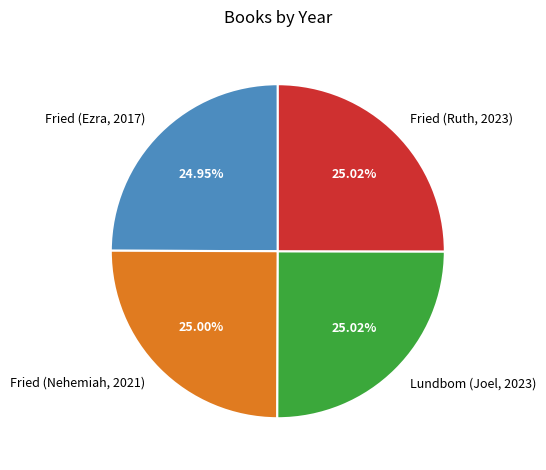

How many segments does this pie chart have?

4